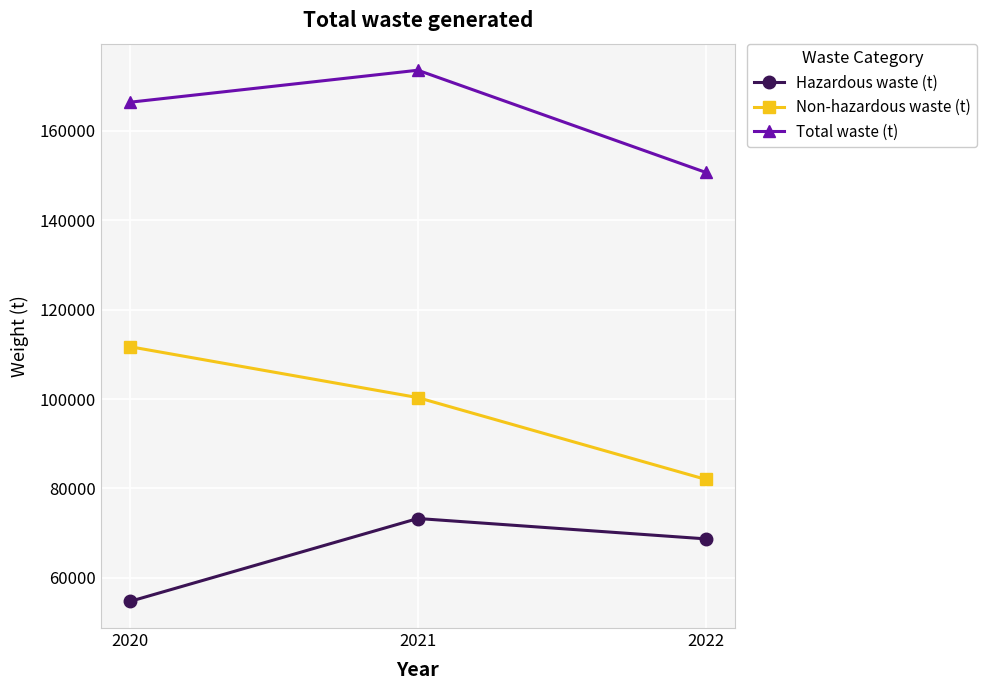

Which series changed the most between 2020 and 2022?

Non-hazardous waste (t)